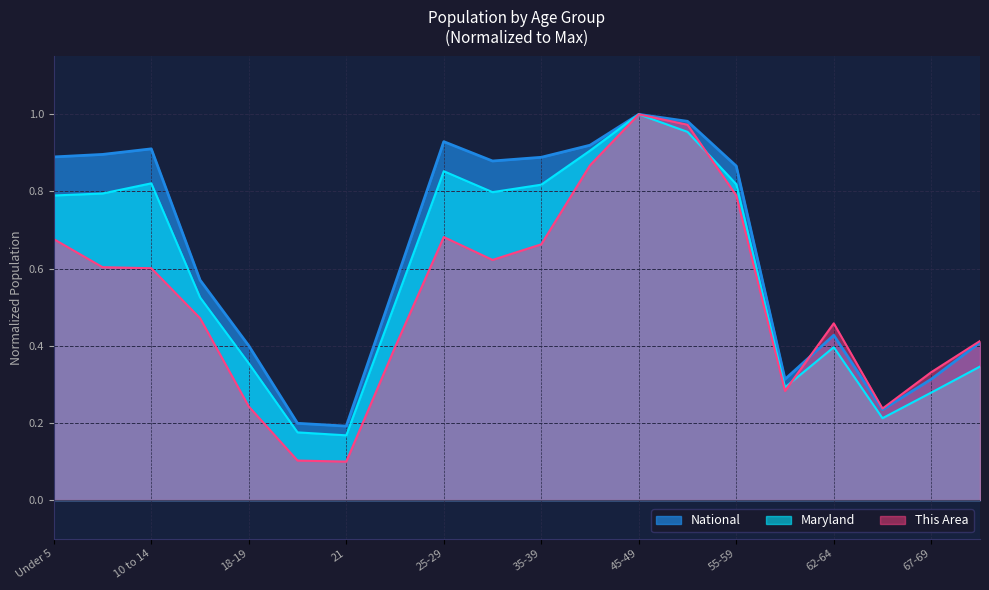

List the labels in order of This Area value, smallest first.

21, 20, 65-66, 18-19, 60-61, 67-69, 22-24, 70-74, 62-64, 15 to 17, 10 to 14, 5 to 9, 30-34, 35-39, Under 5, 25-29, 55-59, 40-44, 50-54, 45-49